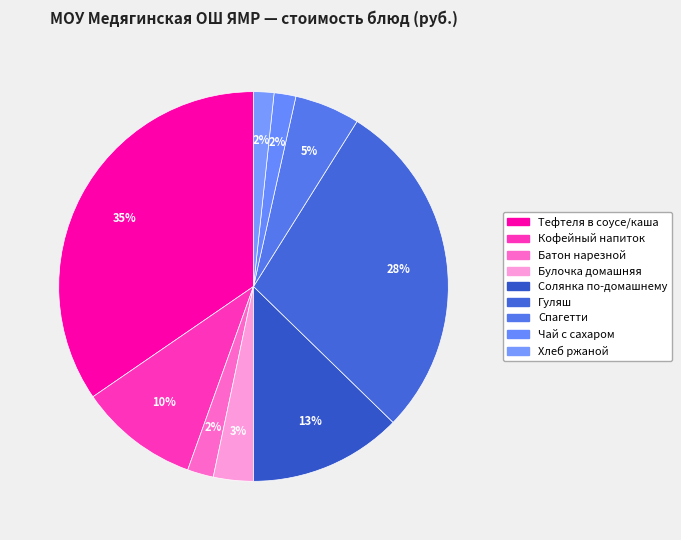

Does Тефтеля в соусе/каша account for over 50% of the chart?

No